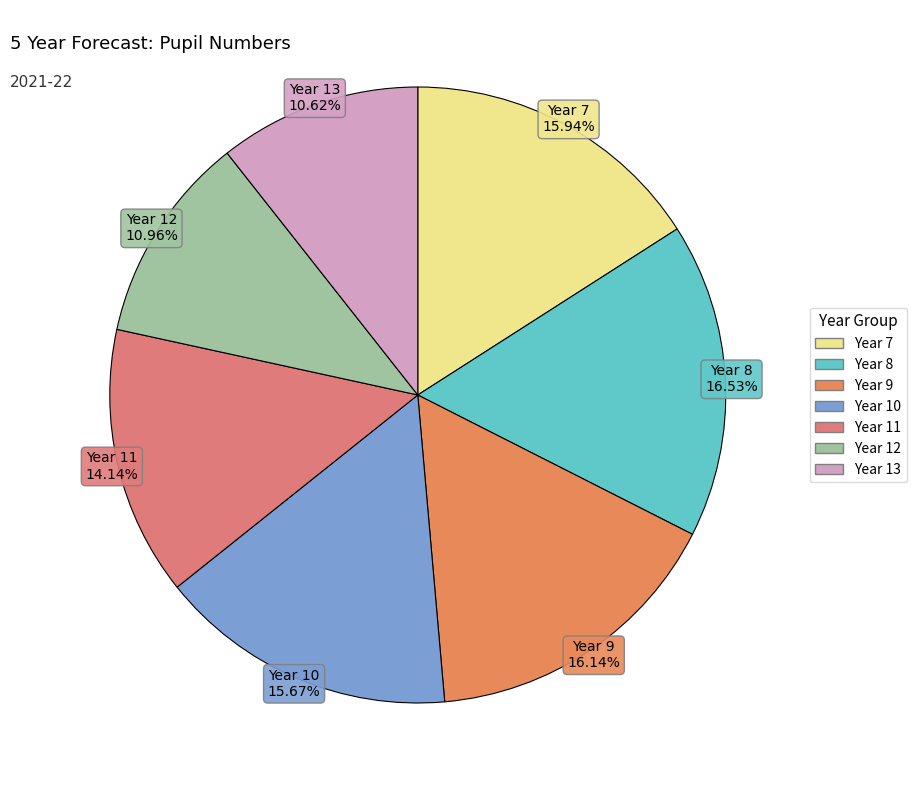

The Year 10 slice represents 16% of the pie. True or false?

True